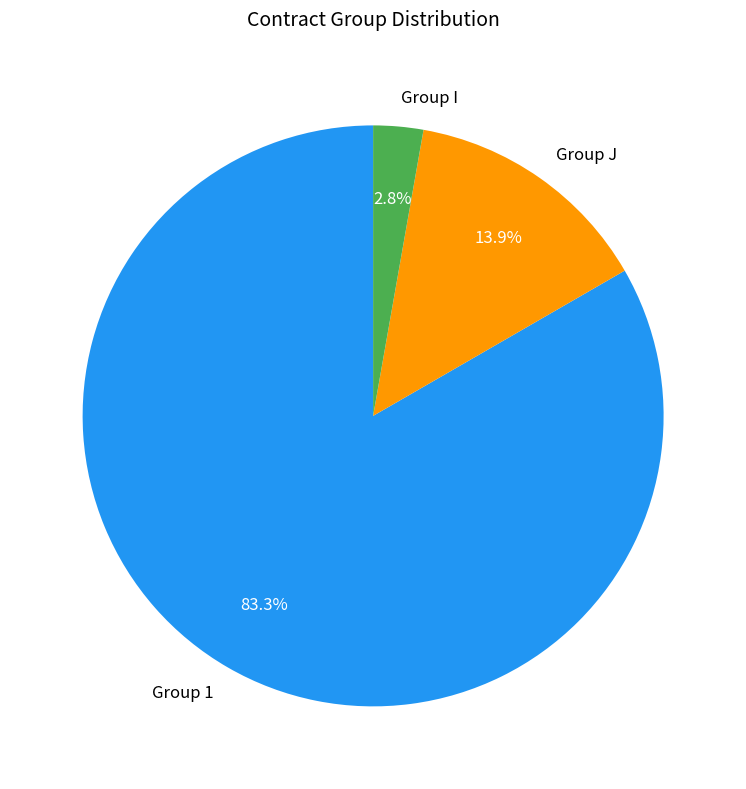

To the nearest percent, what is the average slice percentage?

33%